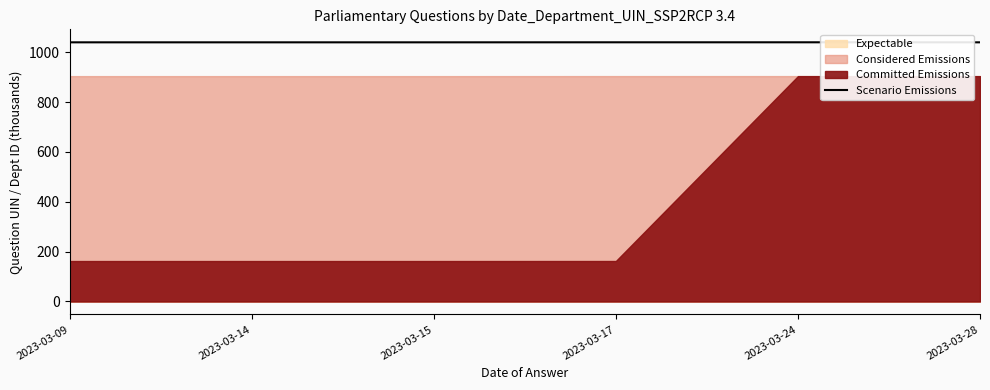

Reading right to left, extract all data points from this chart.

2023-03-28=1039.5	2023-03-24=1039.7	2023-03-17=1039.7	2023-03-15=1039.5	2023-03-14=1039.5	2023-03-09=1039.5